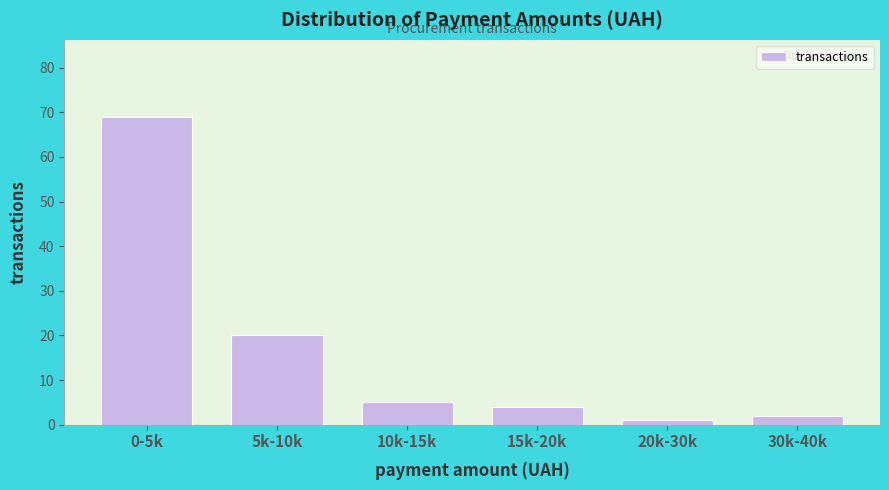

Reading left to right, list all the values displayed in this chart.

69	20	5	4	1	2